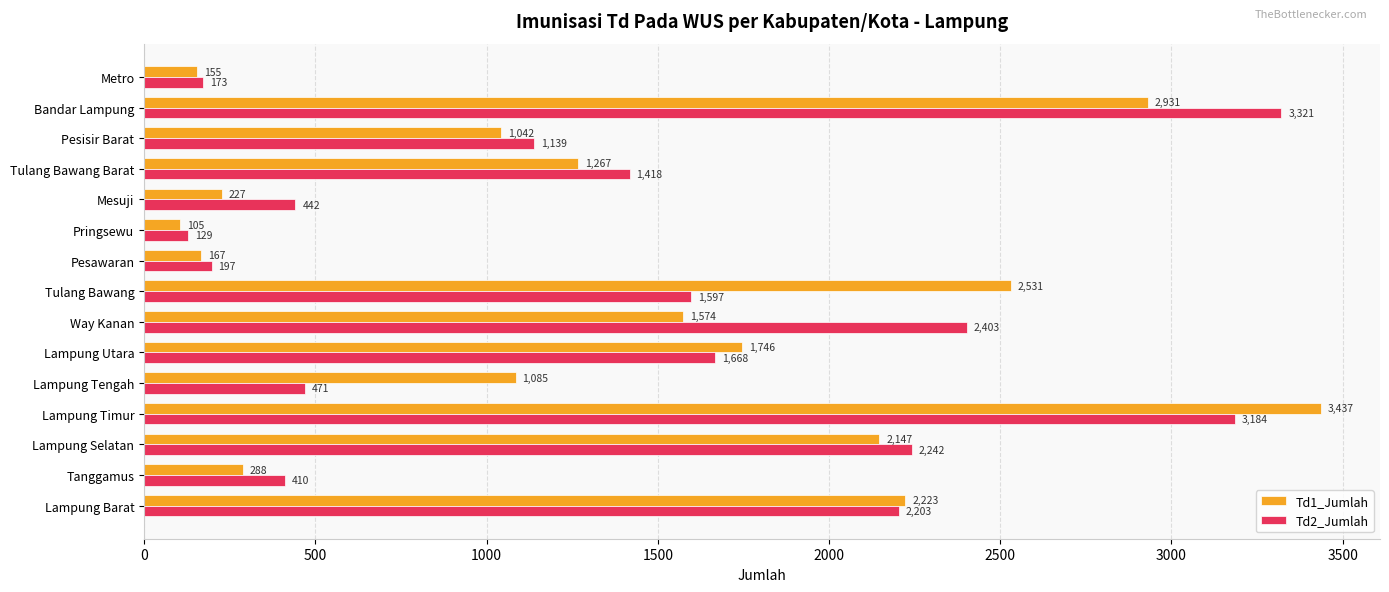

What is the minimum value shown in the chart?

105